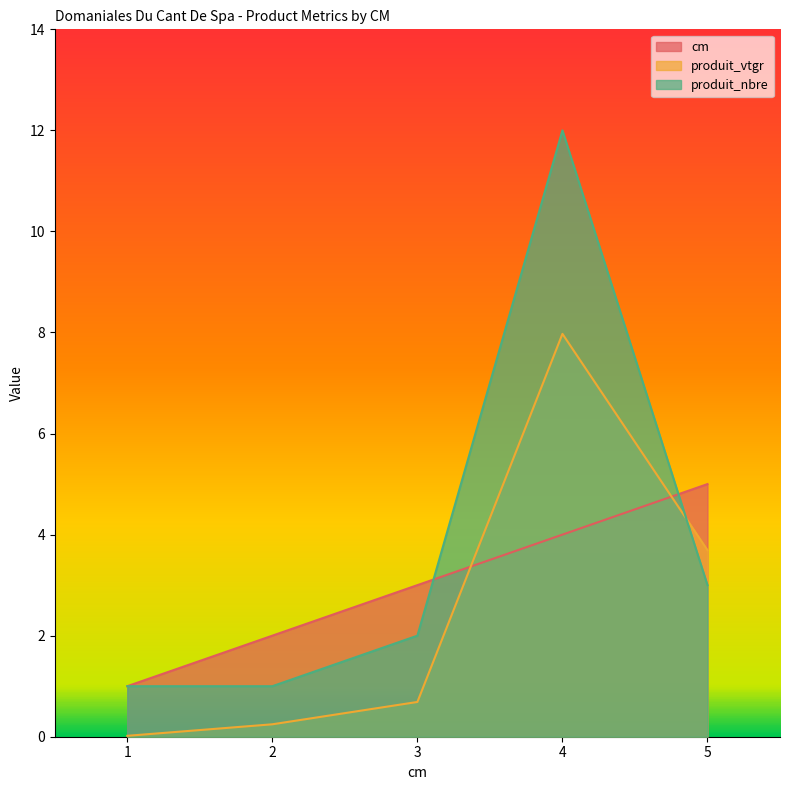

Count the number of categories in the chart.

5